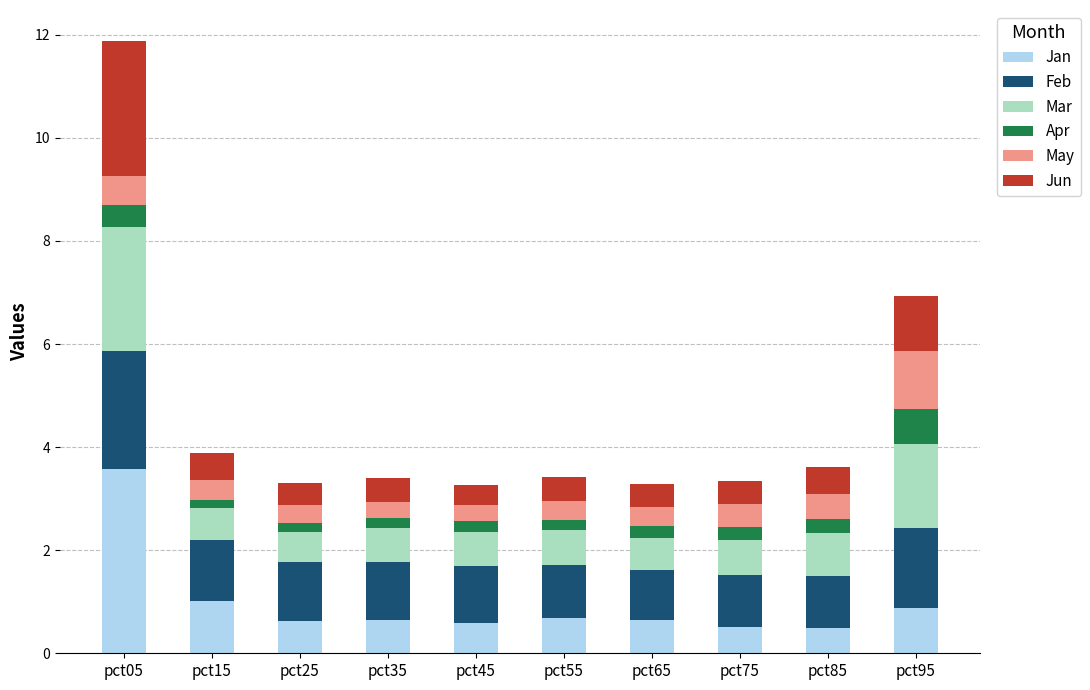

What is the difference between the second highest and second lowest values in the Jan series?

0.5